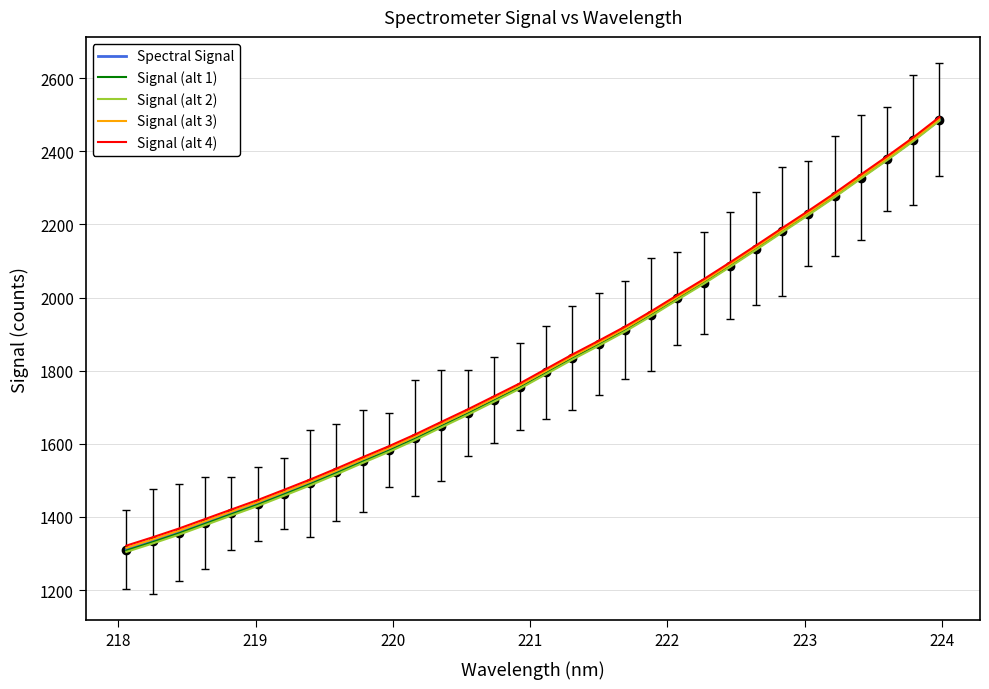

What is the minimum value shown in the chart?

1304.6